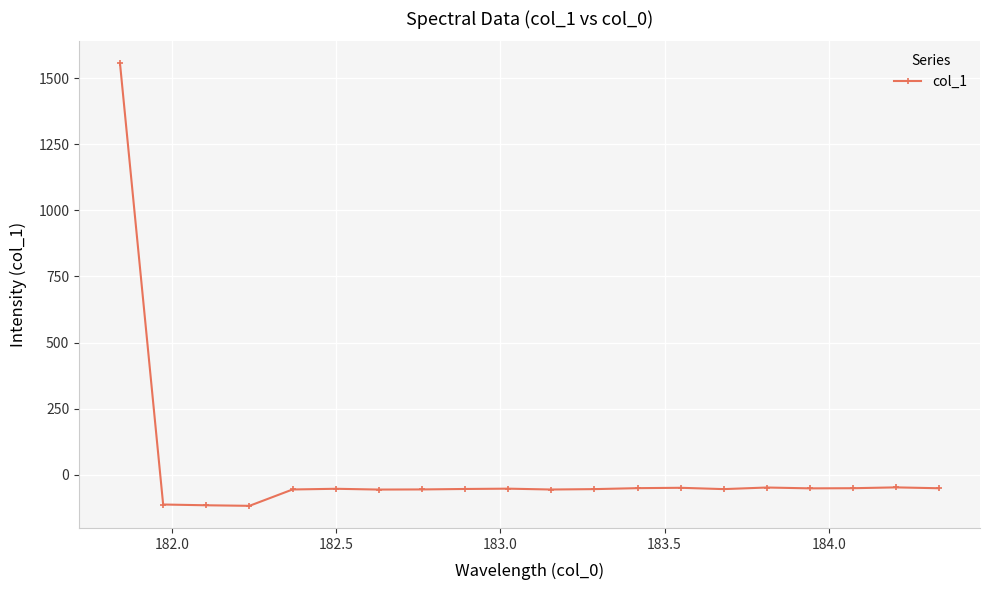

True or false: there are more than 0 points higher than both neighbors.

True